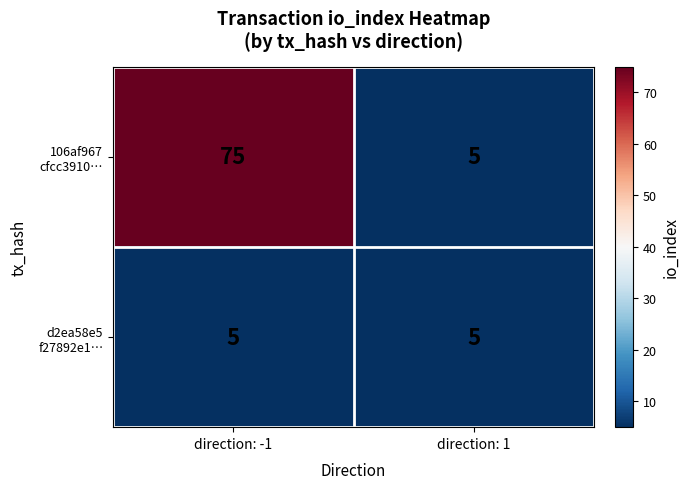

At which category is the sum across all series the highest?

direction: -1